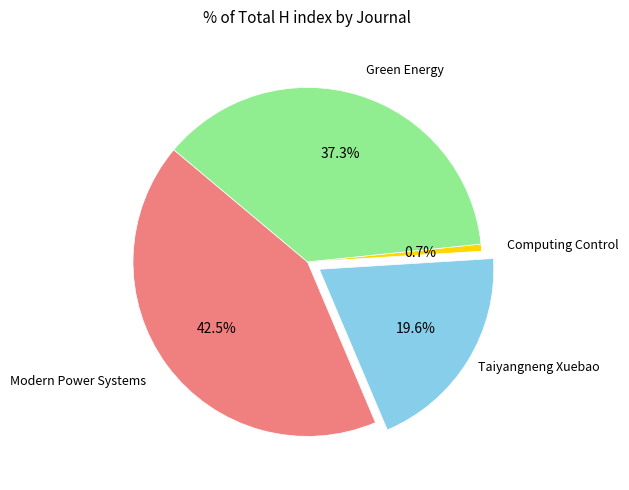

How many slices are in this pie chart?

4